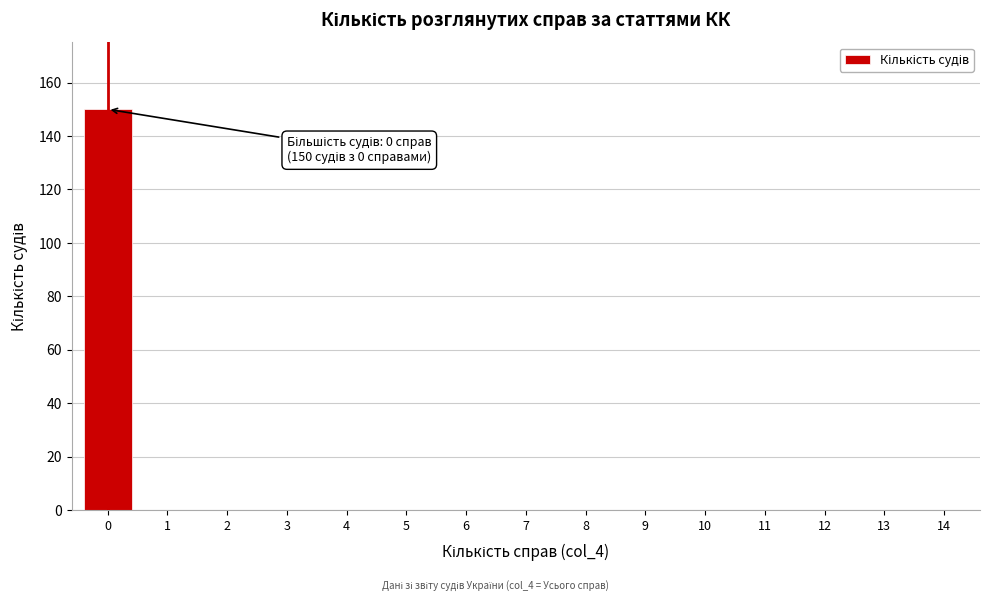

Reading left to right, transcribe all the data shown in this chart.

0=150	1=0	2=0	3=0	4=0	5=0	6=0	7=0	8=0	9=0	10=0	11=0	12=0	13=0	14=0